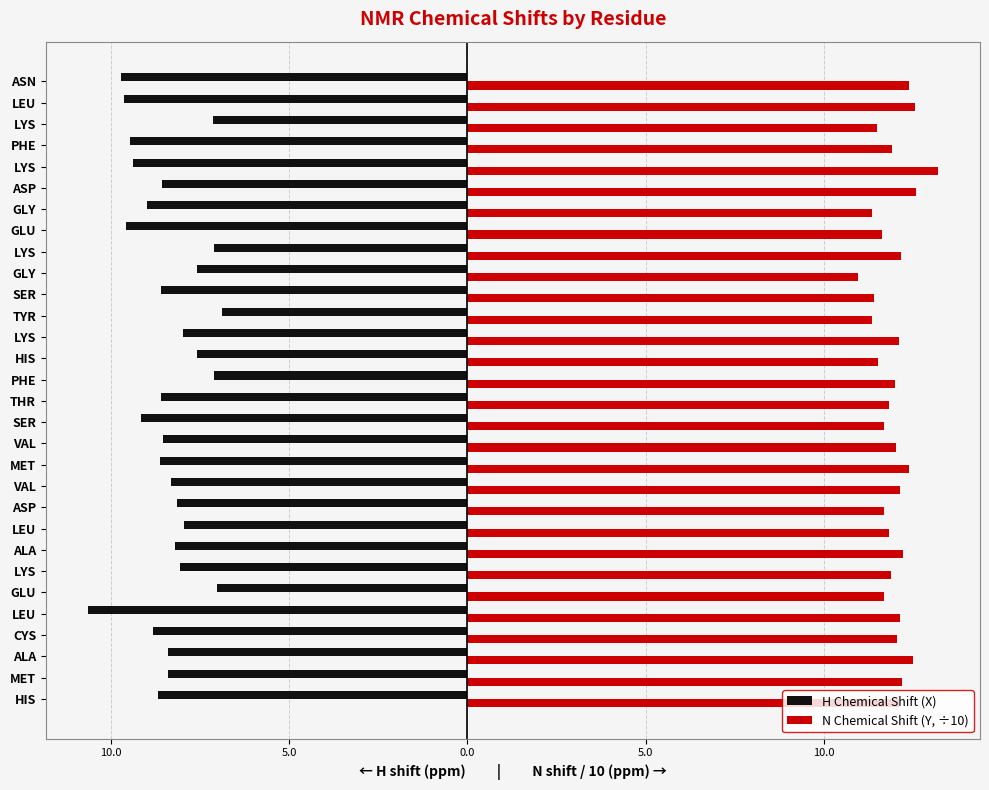

What are all the series names shown in the legend?

H Chemical Shift (X), N Chemical Shift (Y, ÷10)